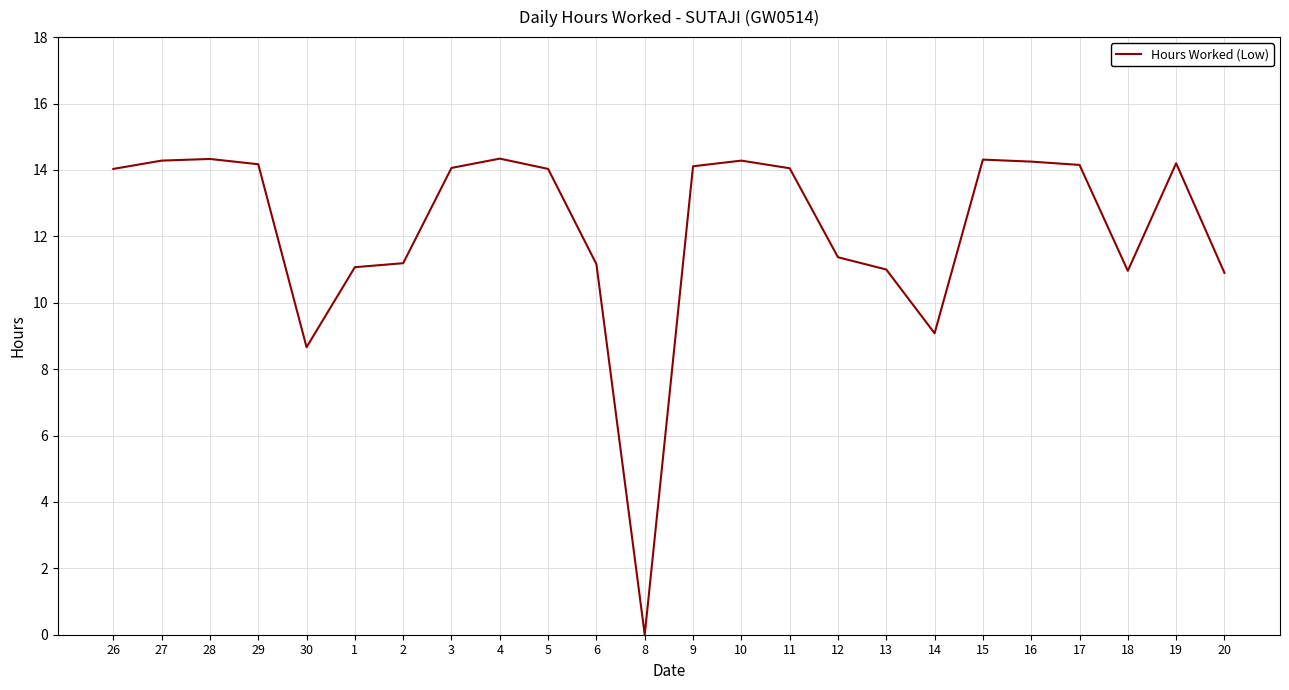

Read the value at 4.

14.3